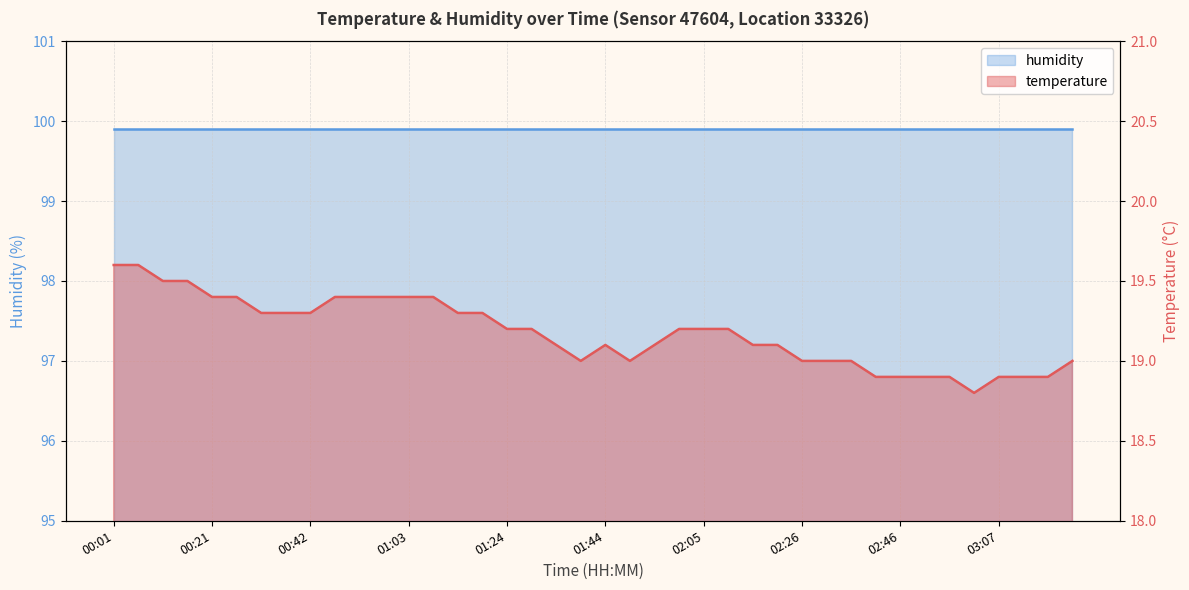

Read the value at 02:00.

19.2